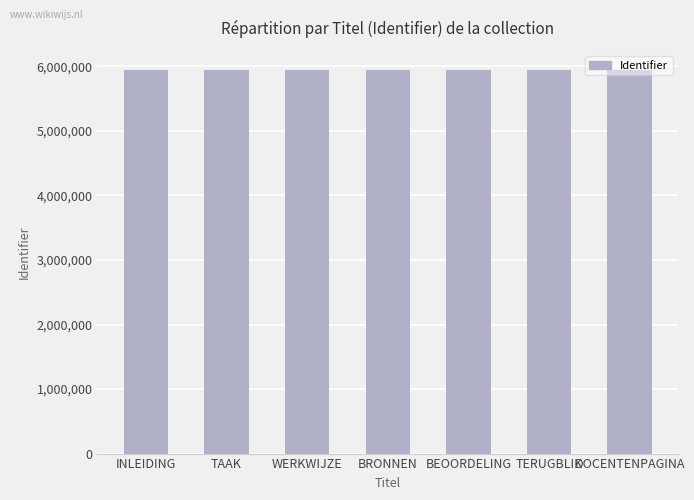

Read the value at TERUGBLIK.

5944635